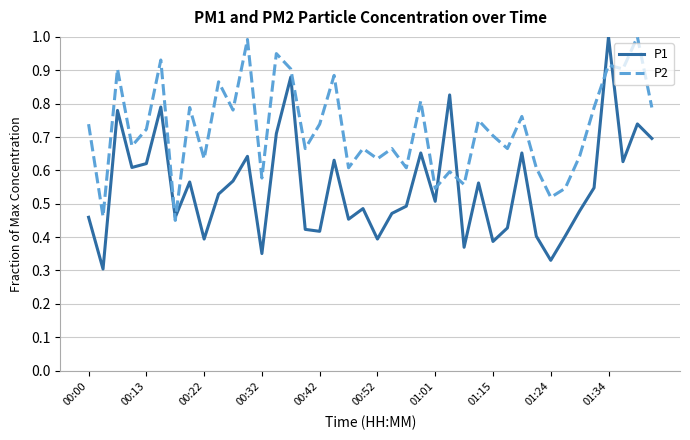

Which series has the largest total across all categories?

P2